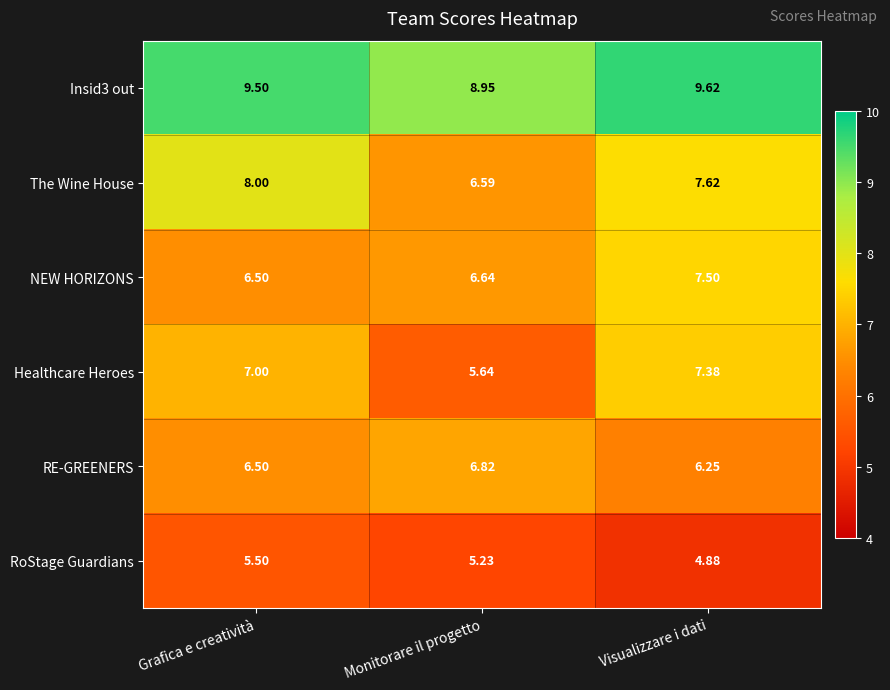

At which category is the sum across all series the highest?

Visualizzare i dati